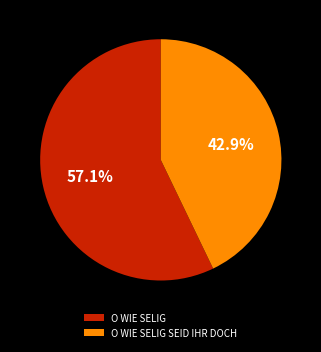

The O WIE SELIG SEID IHR DOCH slice represents 43% of the pie. True or false?

True